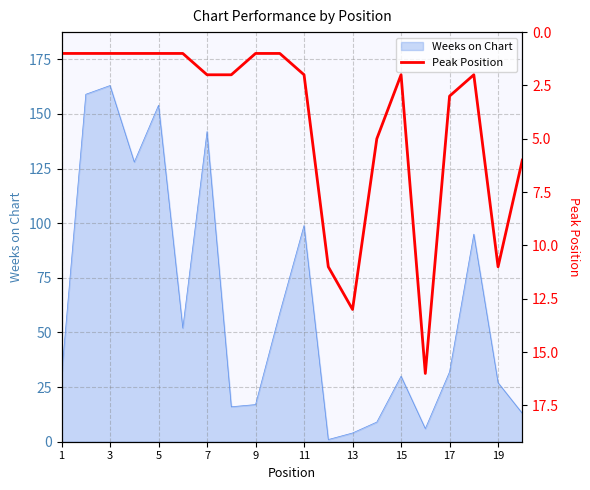

True or false: Weeks on Chart has a value of 90 at 7.

False